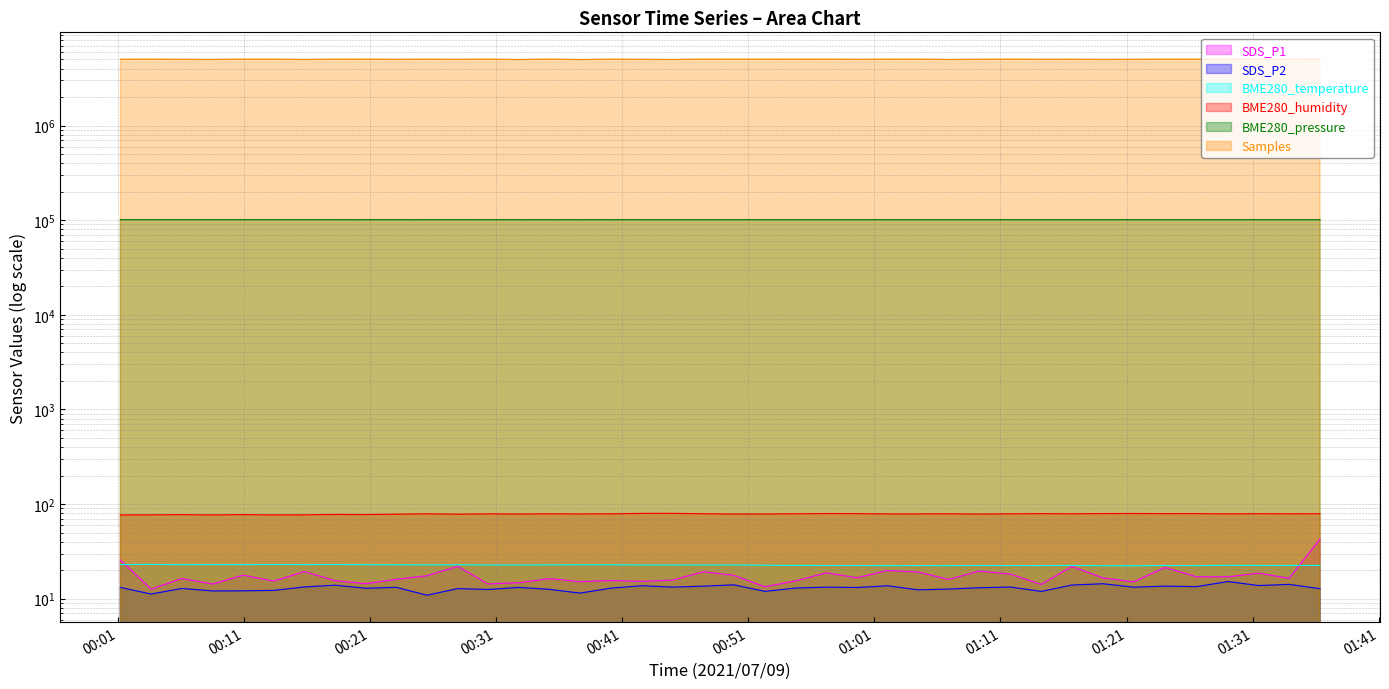

At which label does BME280_pressure reach its peak?

2021/07/09 00:03:37